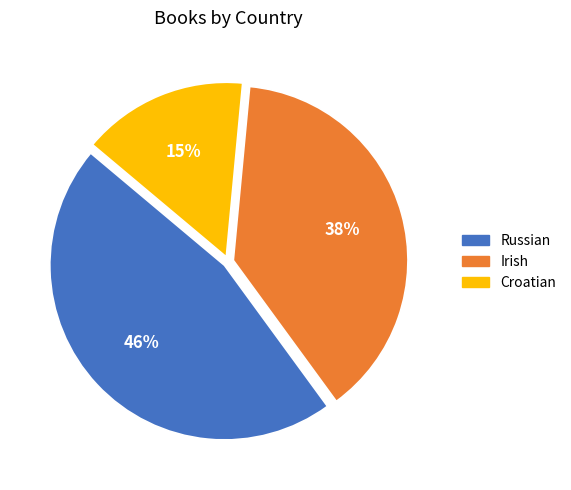

Is it true that Irish is 26% of the pie?

False